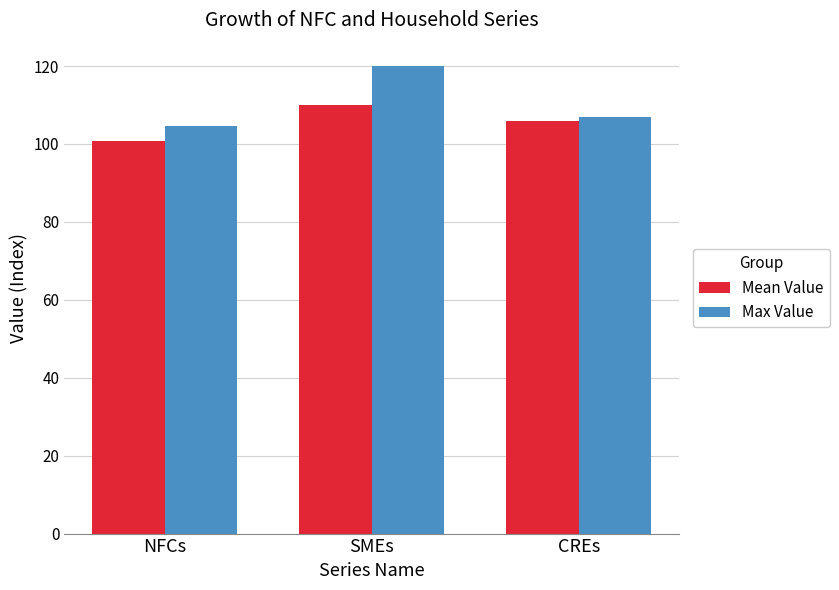

What is the value of the Max Value bar at the 2nd from the left?

120.0